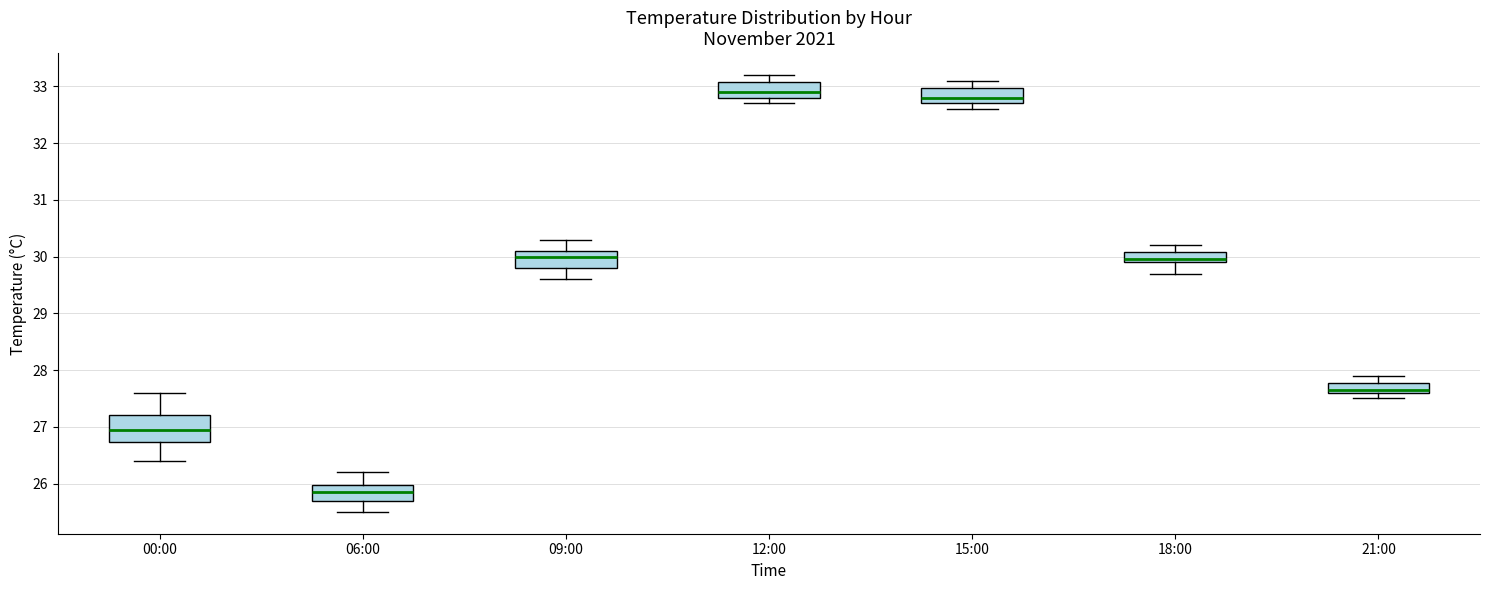

Reading left to right, read every box against the y-axis: the position of its median line, the range the box covers, and the ends of its whiskers. The values are not printed on the chart, so give them approximately, as read against the axis.

00:00: median 27.0, box 26.7 to 27.2, whiskers 26.4 to 27.6
06:00: median 25.9, box 25.7 to 26.0, whiskers 25.5 to 26.2
09:00: median 30.0, box 29.8 to 30.1, whiskers 29.6 to 30.3
12:00: median 32.9, box 32.8 to 33.1, whiskers 32.7 to 33.2
15:00: median 32.8, box 32.7 to 33.0, whiskers 32.6 to 33.1
18:00: median 30.0, box 29.9 to 30.1, whiskers 29.7 to 30.2
21:00: median 27.7, box 27.6 to 27.8, whiskers 27.5 to 27.9